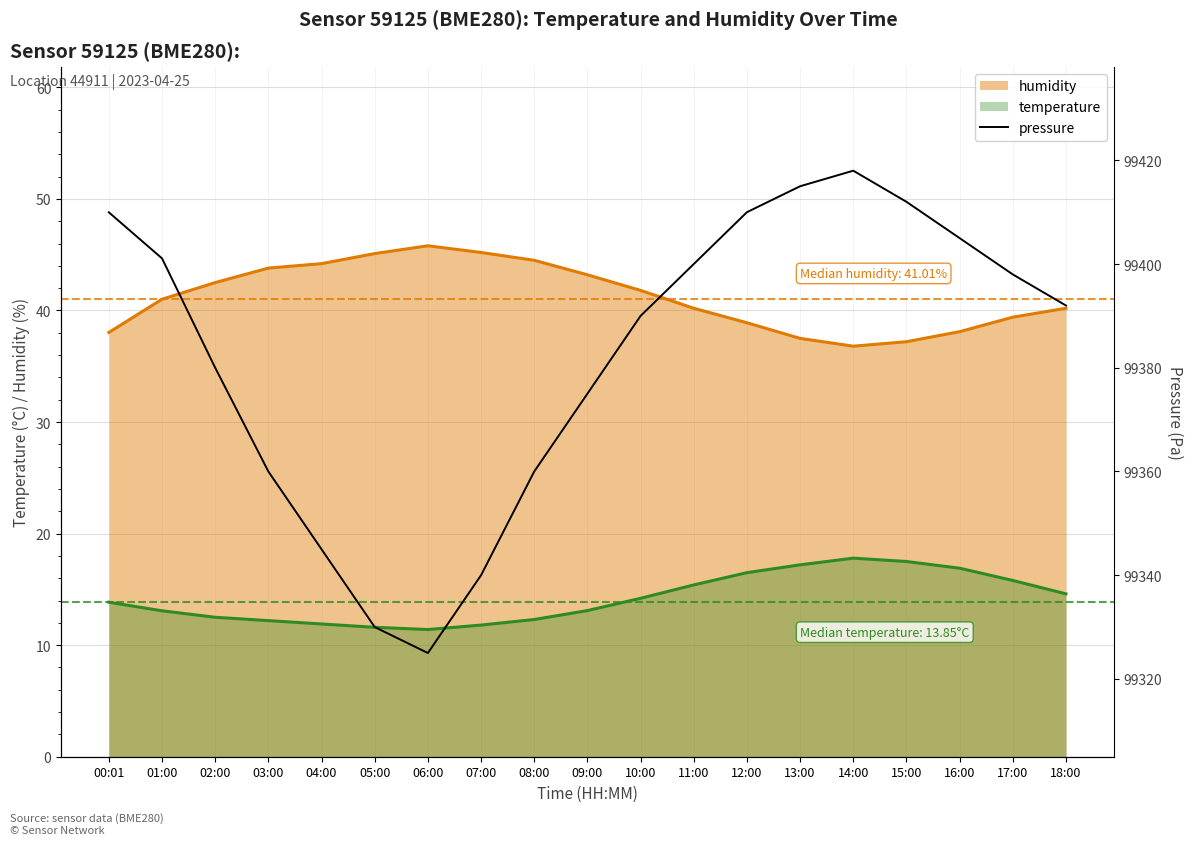

The humidity series shows 43.2 at 09:00. True or false?

True